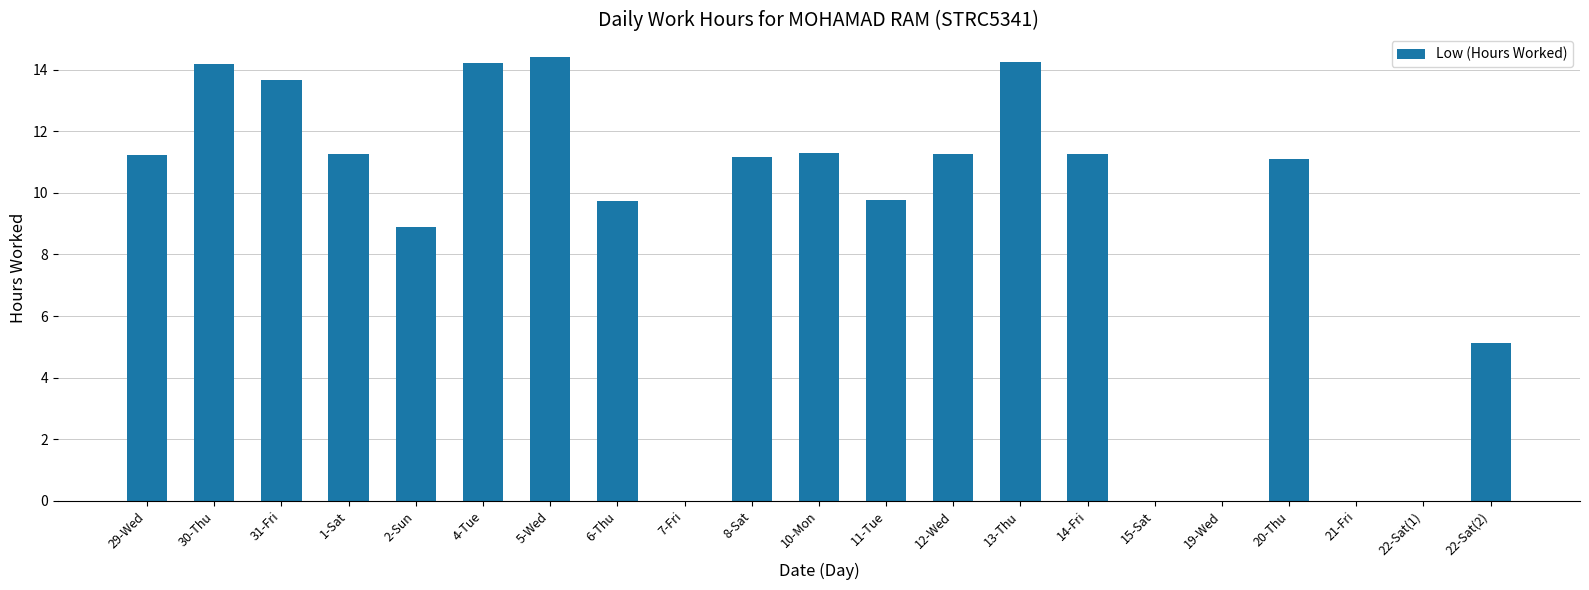

What is the maximum value shown in the chart?

14.4